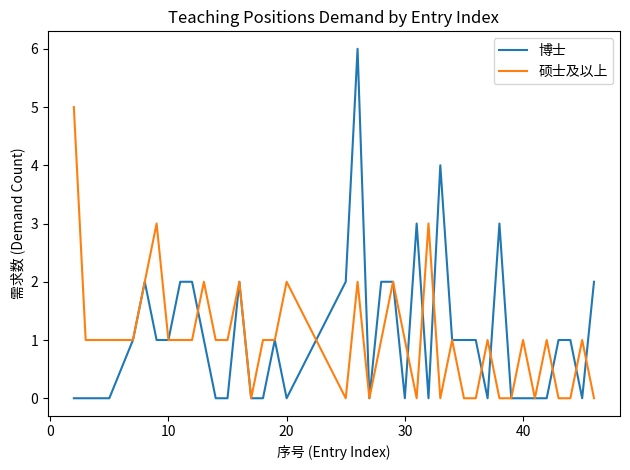

Which series has the largest range (max minus min)?

博士